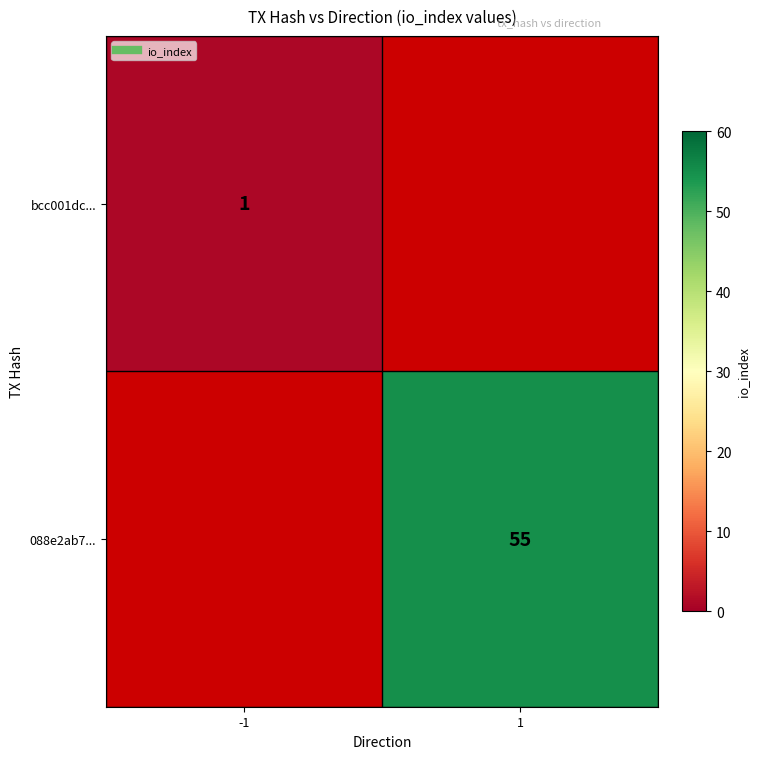

Which has a higher value, 1 or -1?

-1